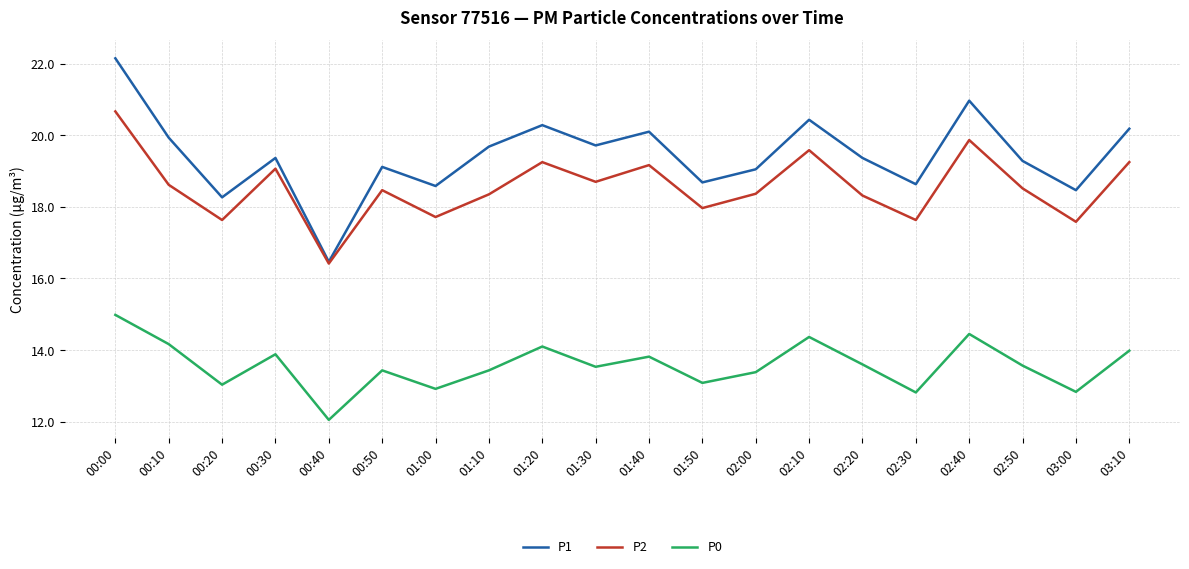

What are all the series names shown in the legend?

P1, P2, P0